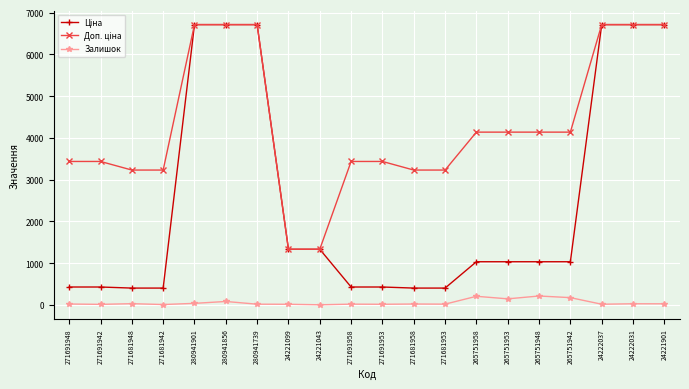

What is the total value across all series at 24222031?

13448.4